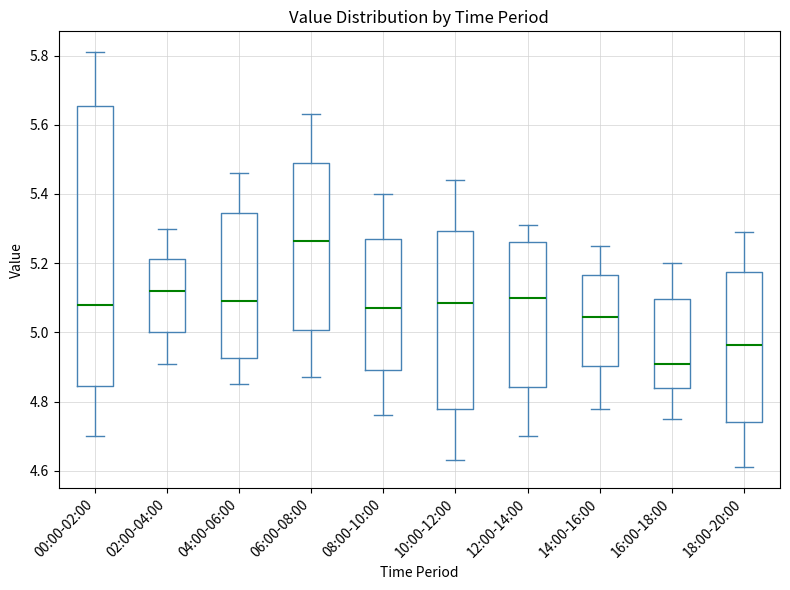

Reading left to right, read every box against the y-axis: the position of its median line, the range the box covers, and the ends of its whiskers. The values are not printed on the chart, so give them approximately, as read against the axis.

00:00-02:00: median 5.08, box 4.84 to 5.66, whiskers 4.70 to 5.82
02:00-04:00: median 5.12, box 5.00 to 5.22, whiskers 4.92 to 5.30
04:00-06:00: median 5.10, box 4.92 to 5.34, whiskers 4.86 to 5.46
06:00-08:00: median 5.26, box 5.00 to 5.50, whiskers 4.88 to 5.64
08:00-10:00: median 5.08, box 4.90 to 5.28, whiskers 4.76 to 5.40
10:00-12:00: median 5.08, box 4.78 to 5.30, whiskers 4.64 to 5.44
12:00-14:00: median 5.10, box 4.84 to 5.26, whiskers 4.70 to 5.32
14:00-16:00: median 5.04, box 4.90 to 5.16, whiskers 4.78 to 5.26
16:00-18:00: median 4.92, box 4.84 to 5.10, whiskers 4.76 to 5.20
18:00-20:00: median 4.96, box 4.74 to 5.18, whiskers 4.62 to 5.30